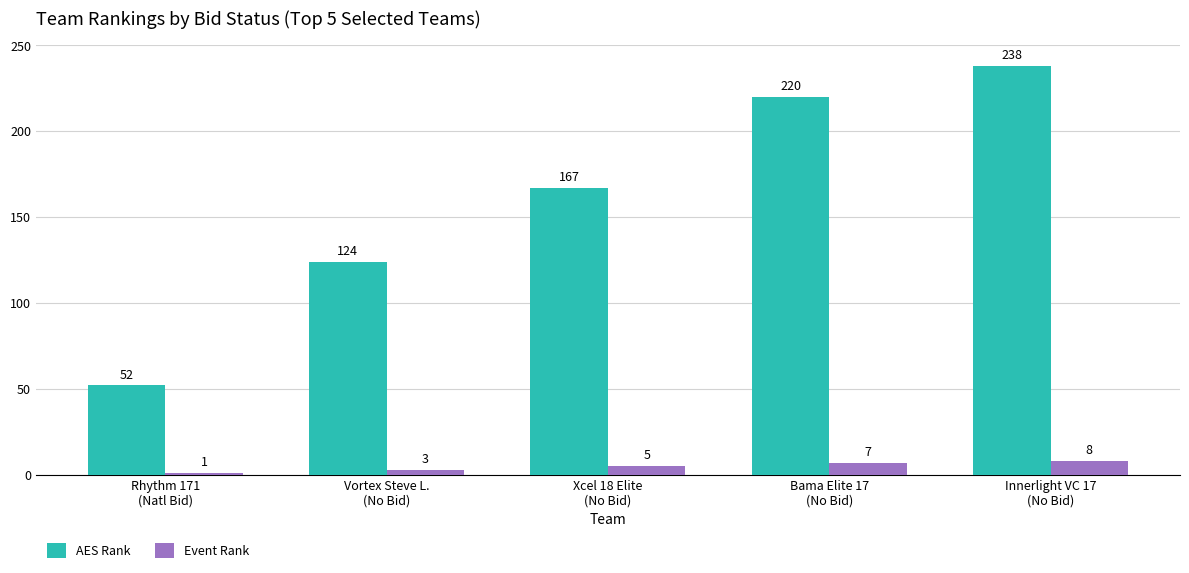

List the labels in order of AES Rank value, largest first.

Innerlight VC 17
(No Bid), Bama Elite 17
(No Bid), Xcel 18 Elite
(No Bid), Vortex Steve L.
(No Bid), Rhythm 171
(Natl Bid)